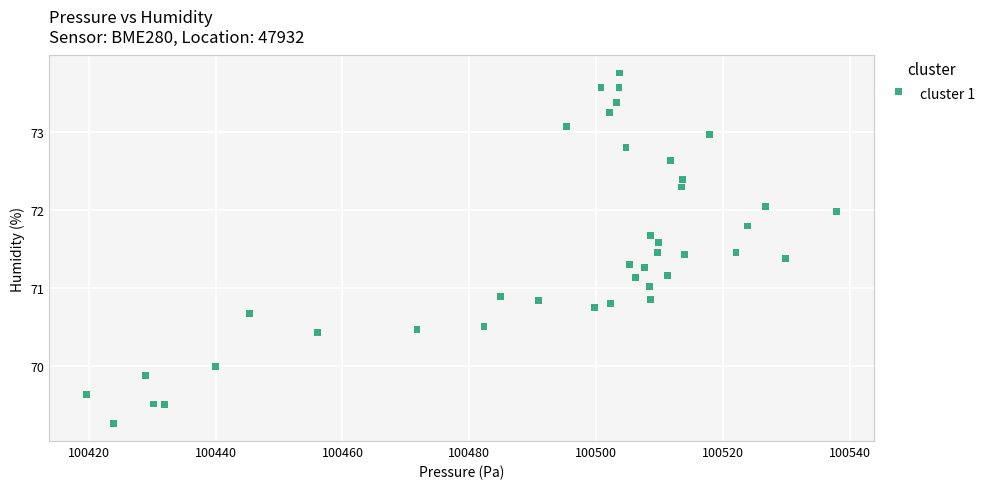

What is the range of Y values (max minus min)?

4.5